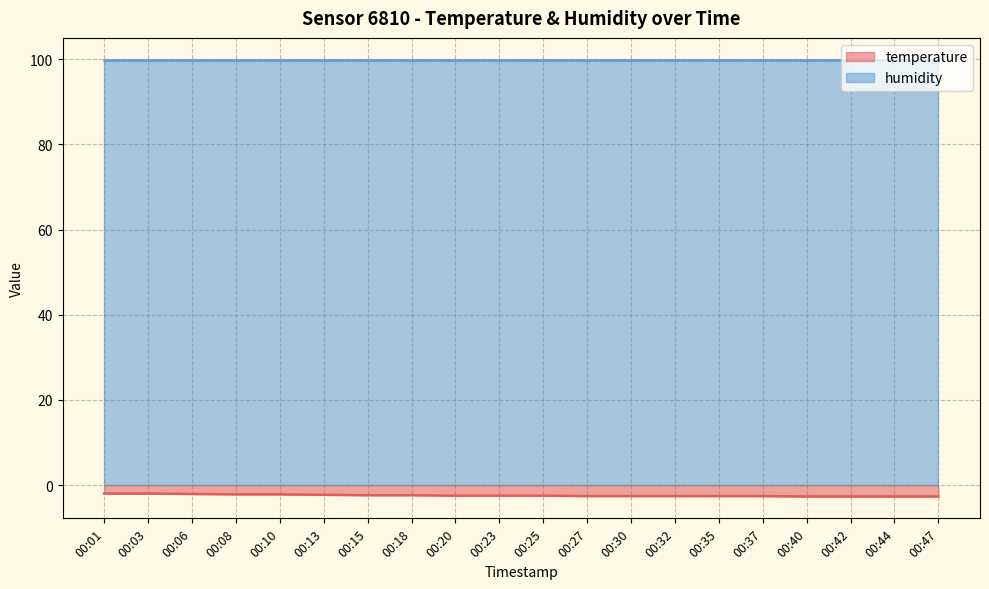

How many values are between -2 and -1?

2